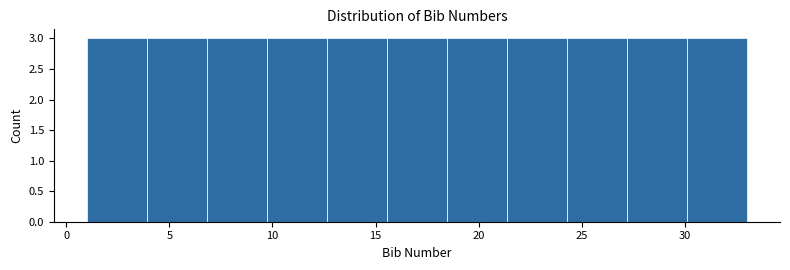

What is the height of the bar covering 4.0 to 7.0 on the x-axis? Neither the bar edges nor the heights are printed on the chart, so give them approximately, as read against the axes.

3